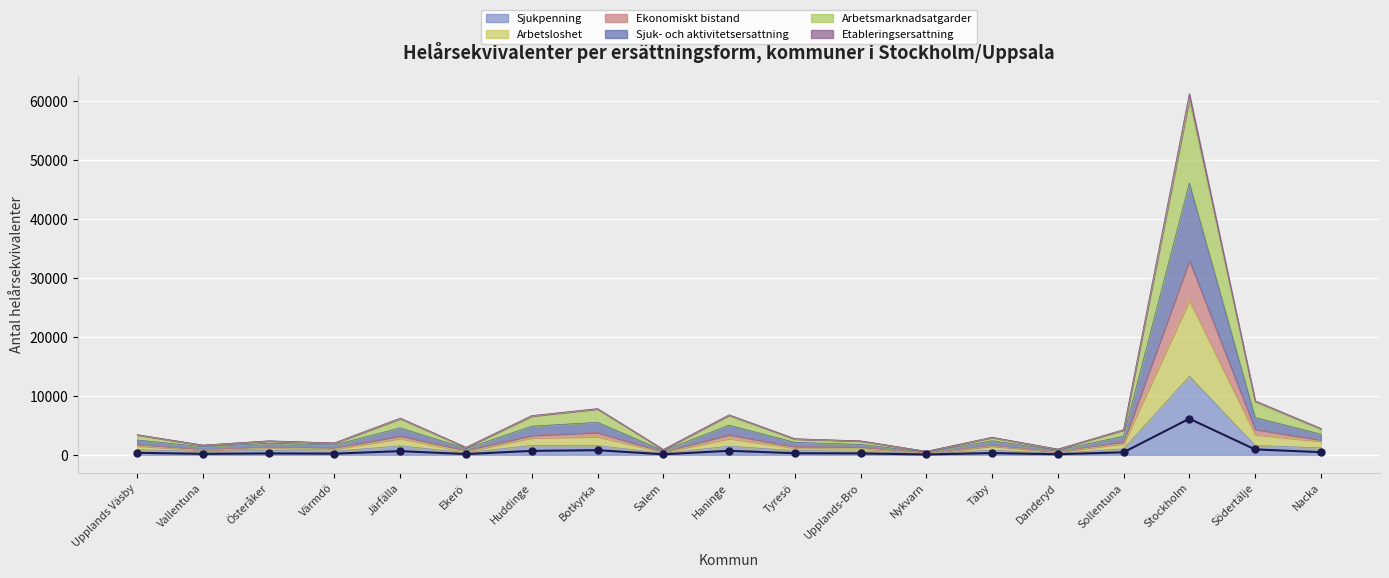

At which category does the data reach its first local peak?

Österåker